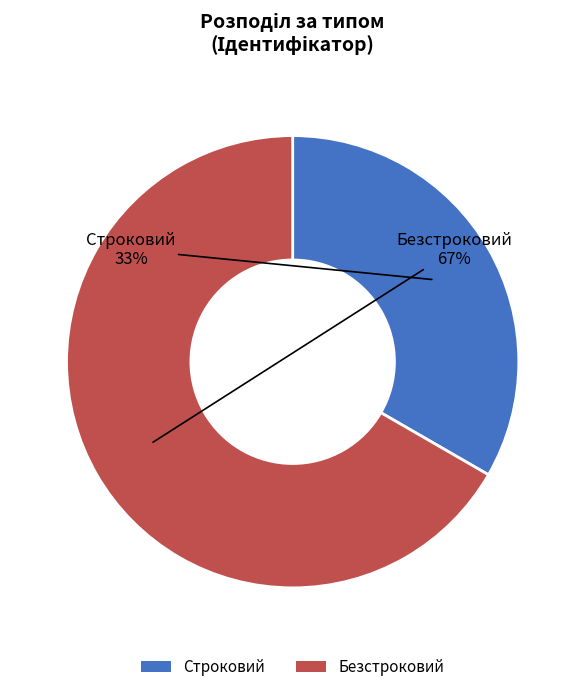

Is Безстроковий the majority of the pie?

Yes